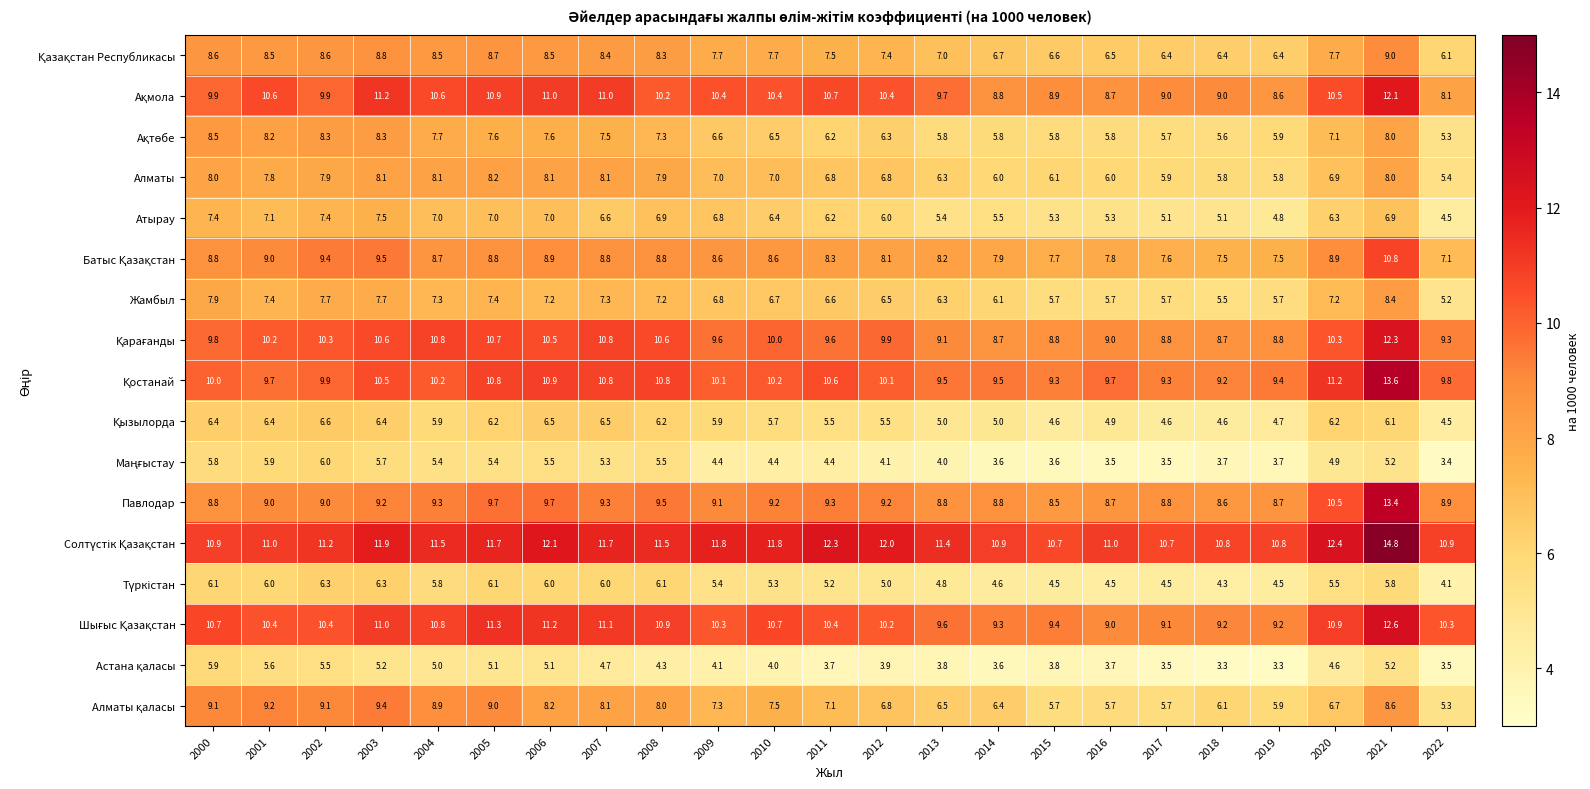

What is the maximum value shown in the chart?

14.8